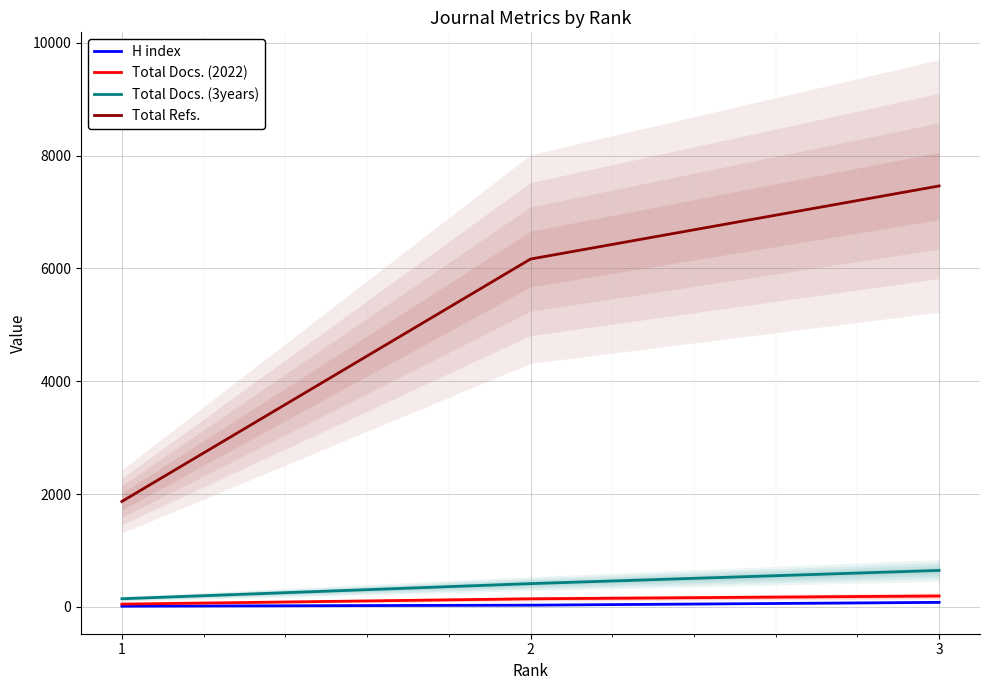

Does the chart display data point markers on the line(s)?

No